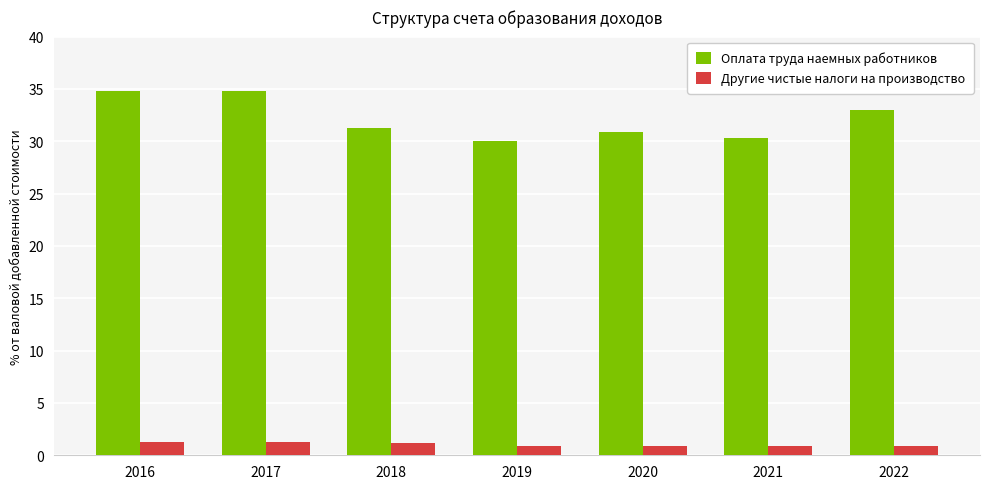

What is the sum of the Другие чистые налоги на производство values at 2019 and 2022?

1.8